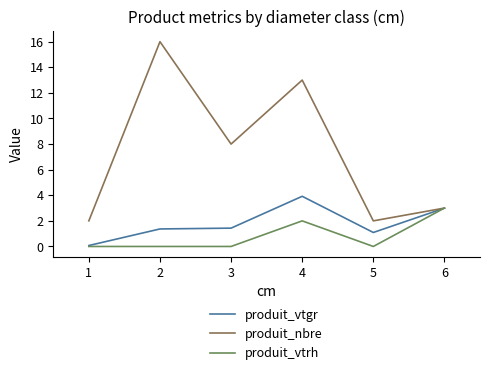

Rank the series by their maximum value, from lowest to highest.

produit_vtrh, produit_vtgr, produit_nbre